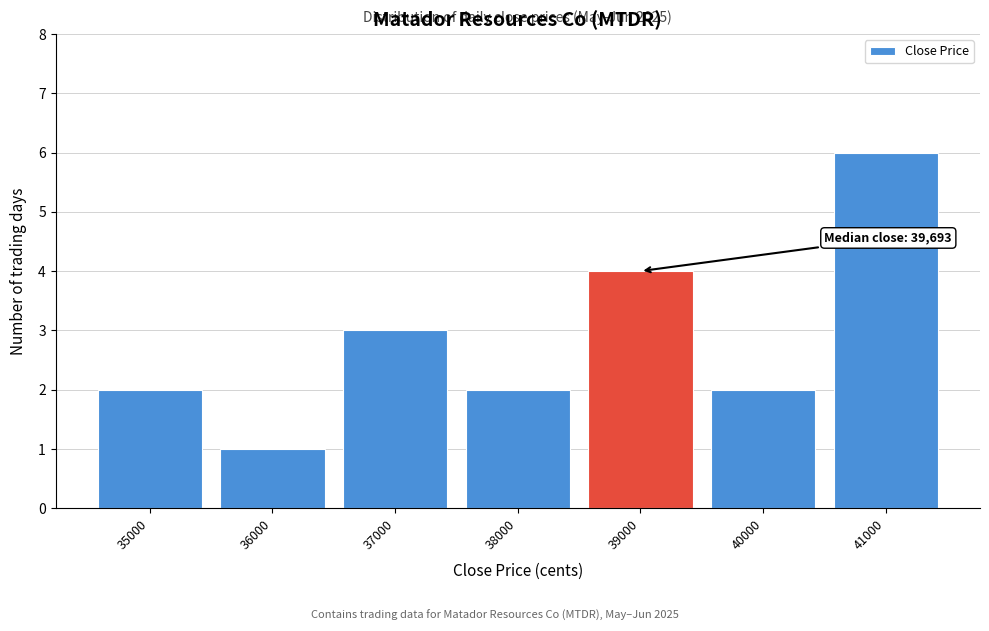

Reading left to right, extract all data points from this chart.

35000=2	36000=1	37000=3	38000=2	39000=4	40000=2	41000=6